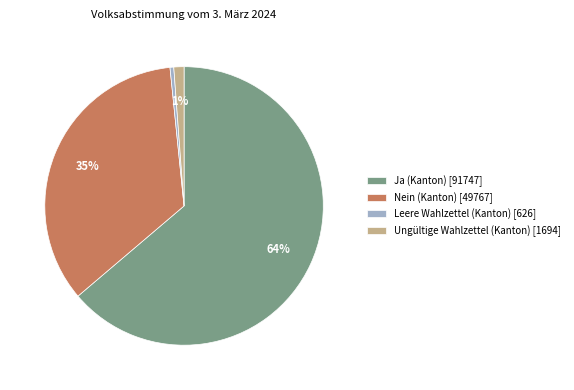

To the nearest percent, what is the combined percentage of Leere Wahlzettel (Kanton) [626] and Nein (Kanton) [49767]?

35%